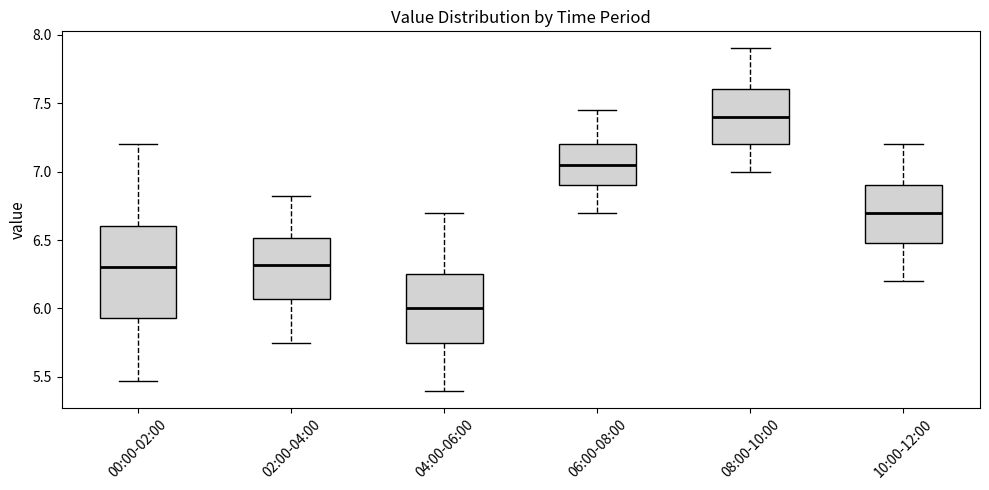

Which box has the highest median line?

08:00-10:00